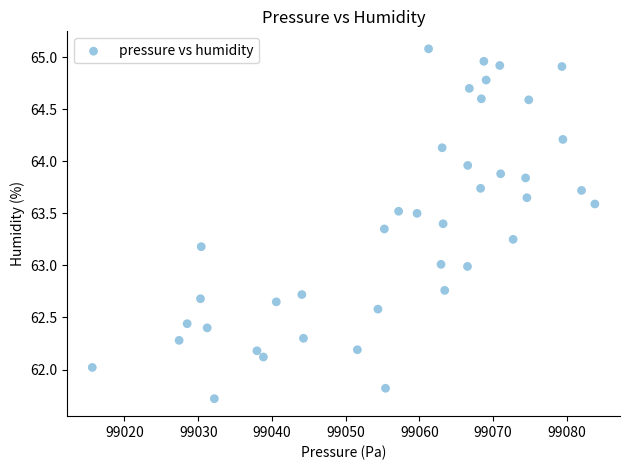

What is the range of X values (max minus min)?

68.2